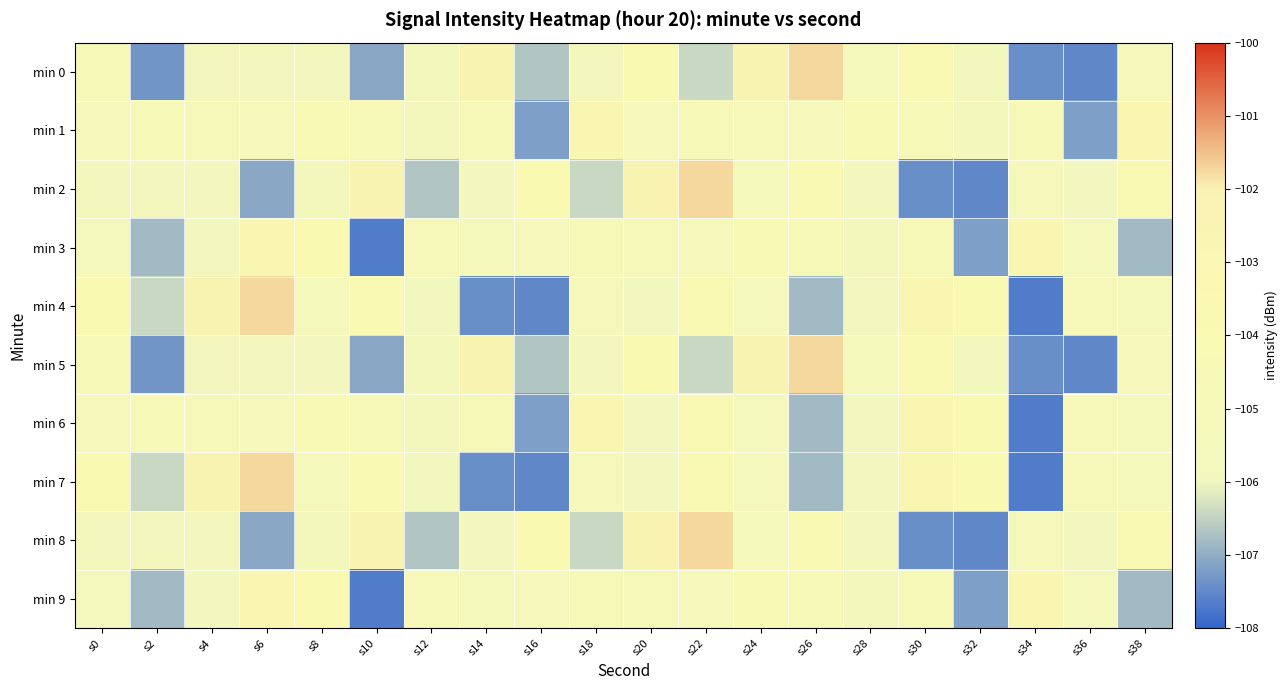

Rank the series at s22 from highest to lowest value.

min 2, min 8, min 4, min 6, min 7, min 1, min 3, min 9, min 0, min 5